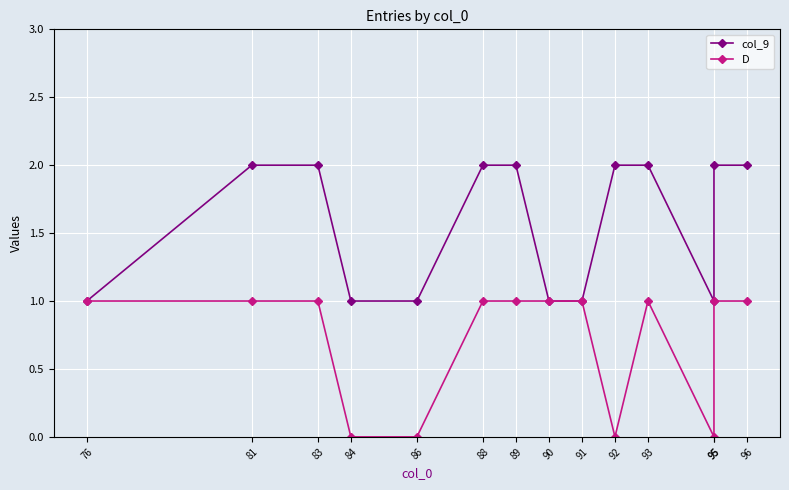

True or false: col_9 and D cross at least once.

False